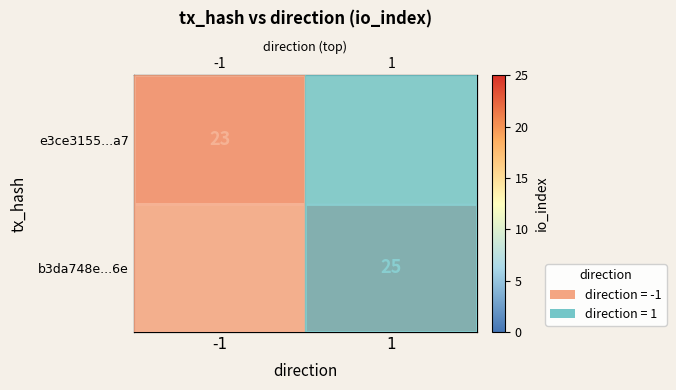

Which has a higher value, -1 or 1?

1